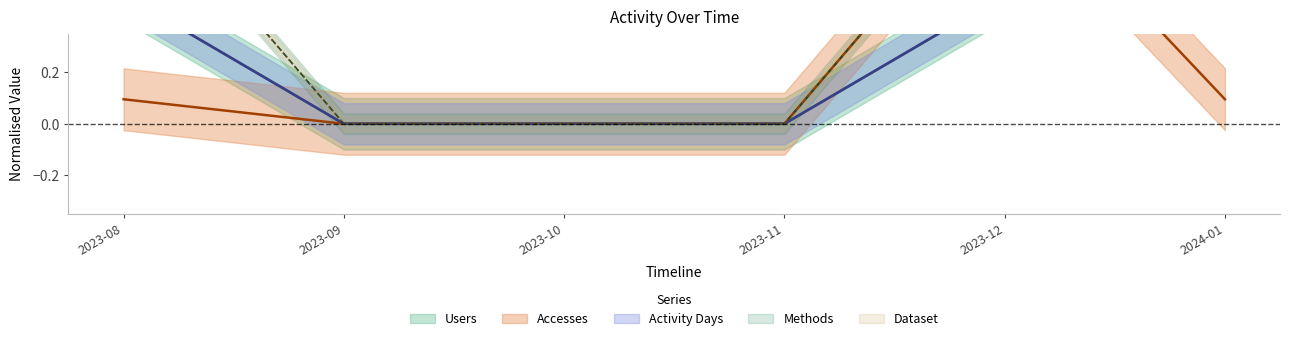

List the series in order of their peak value, highest first.

Users, Accesses, Activity Days, Methods, Dataset